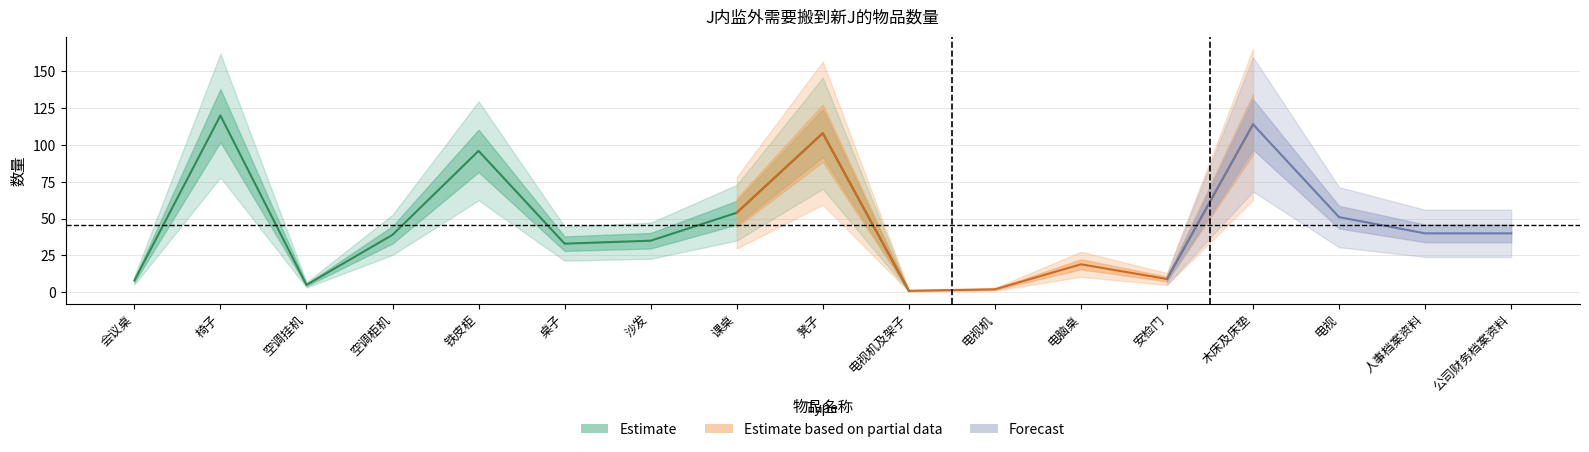

What position from the left is 电视机?

11